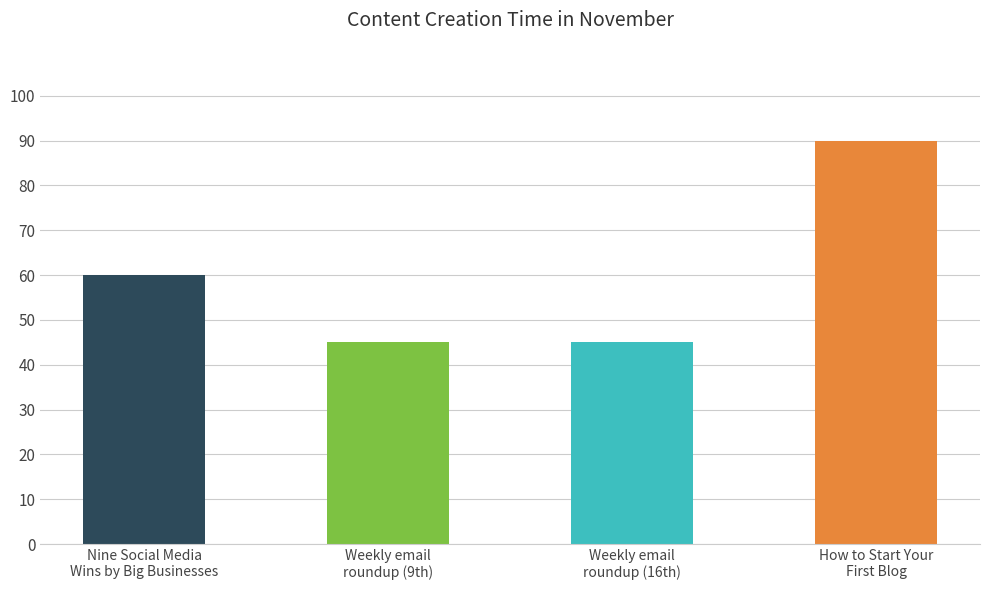

Between Nine Social Media
Wins by Big Businesses and Weekly email
roundup (16th), which is larger?

Nine Social Media
Wins by Big Businesses